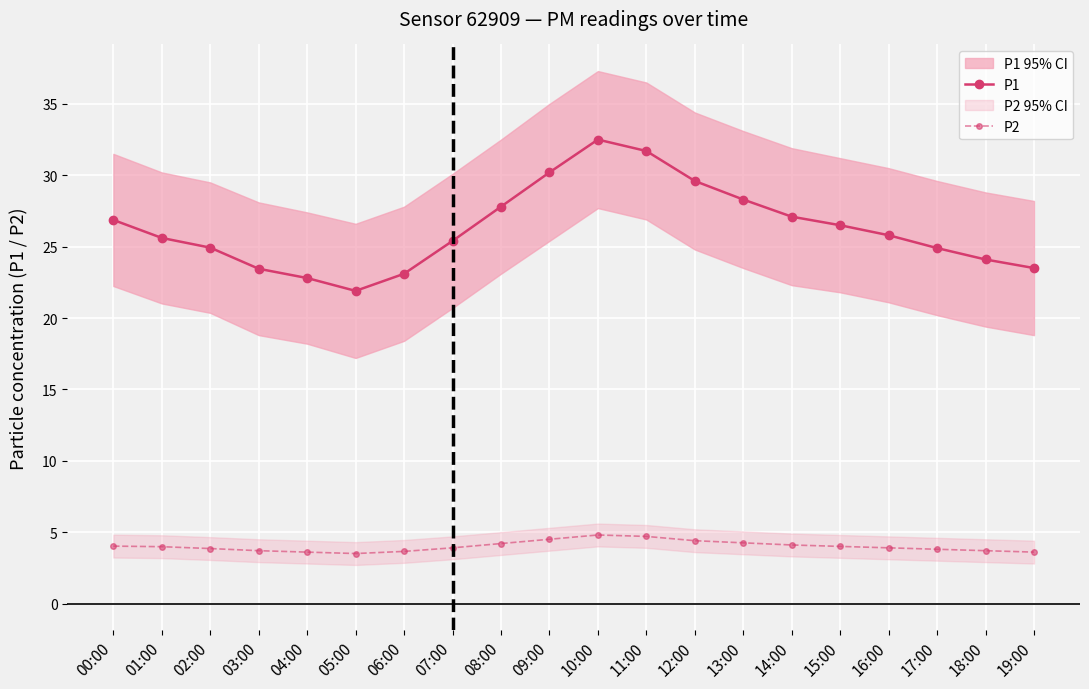

Which has a higher value, 07:00 or 17:00?

07:00